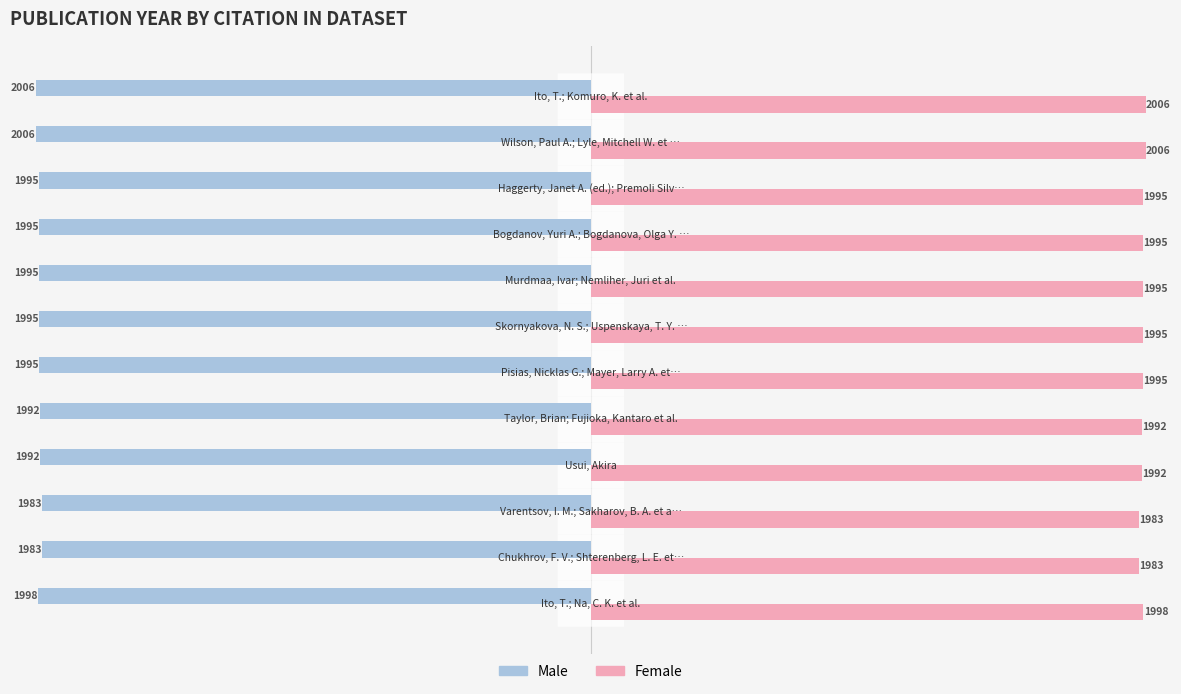

What is the minimum value for Male?

-2006